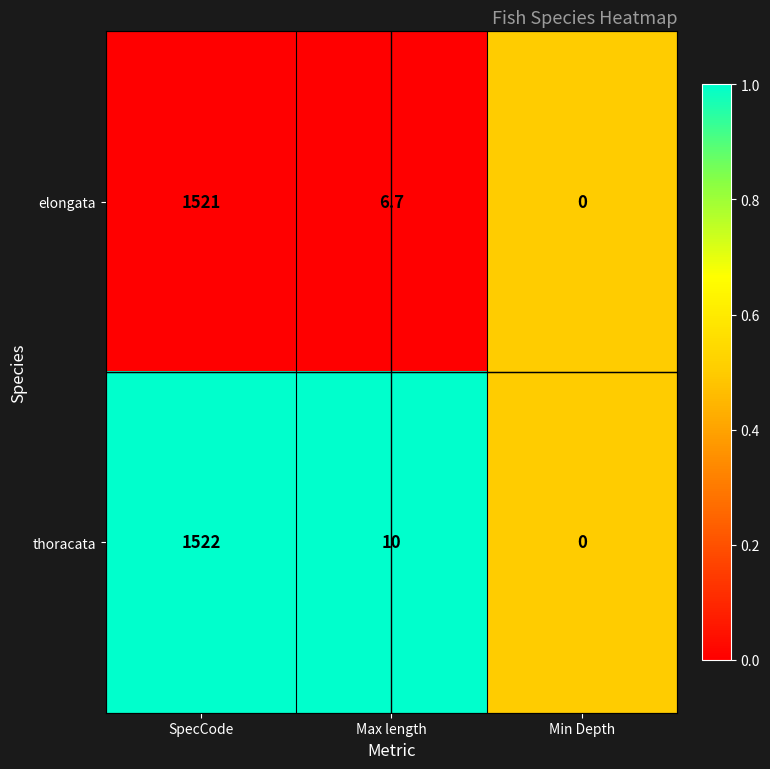

Is it true that thoracata equals 1522.0 at SpecCode?

True